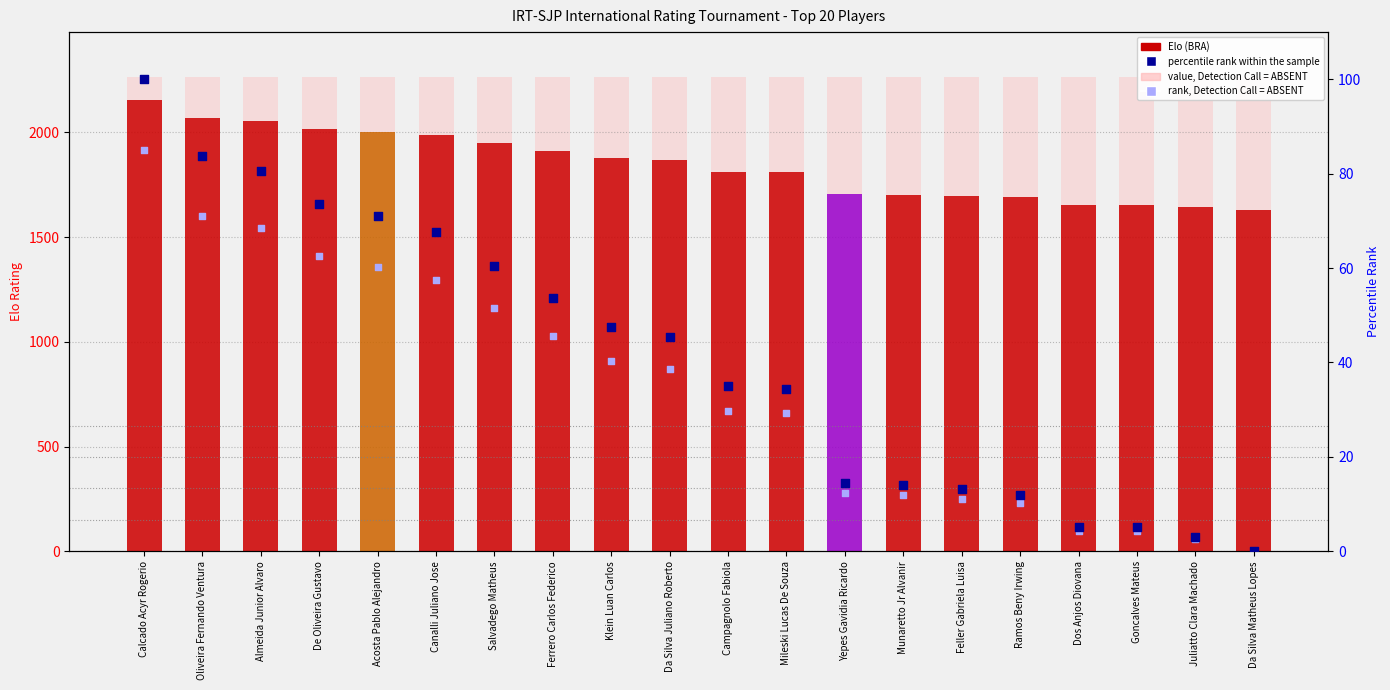

Which series contains the highest Y value?

Elo Rating